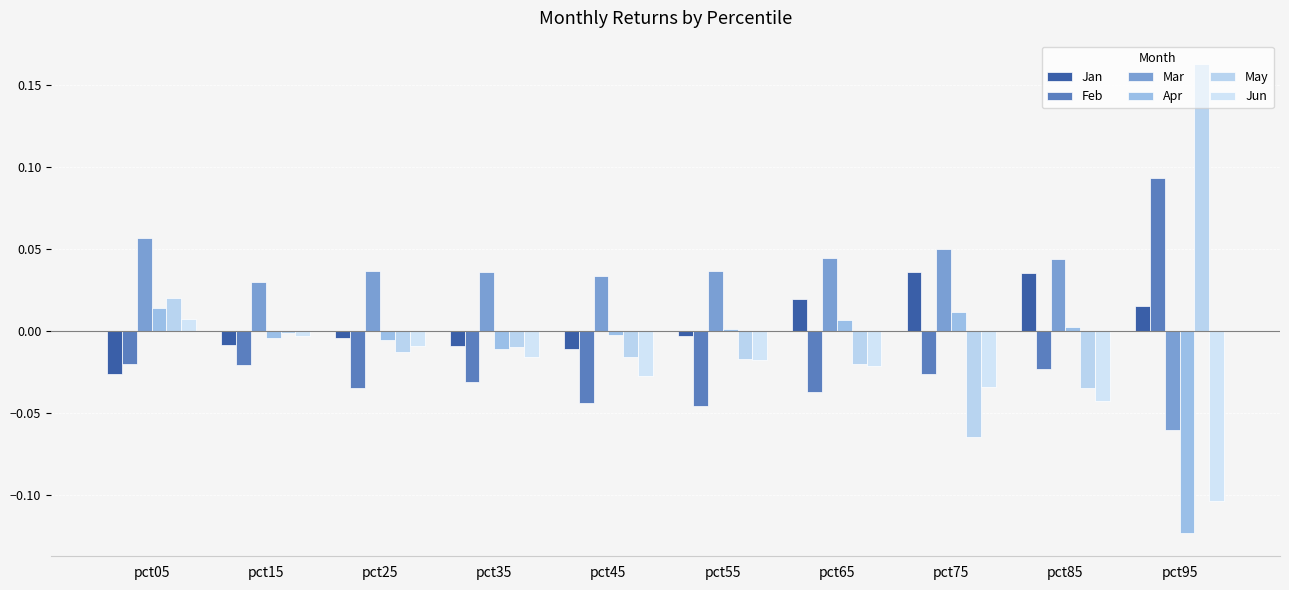

Rank the series by their maximum value, from highest to lowest.

May, Feb, Mar, Jan, Apr, Jun